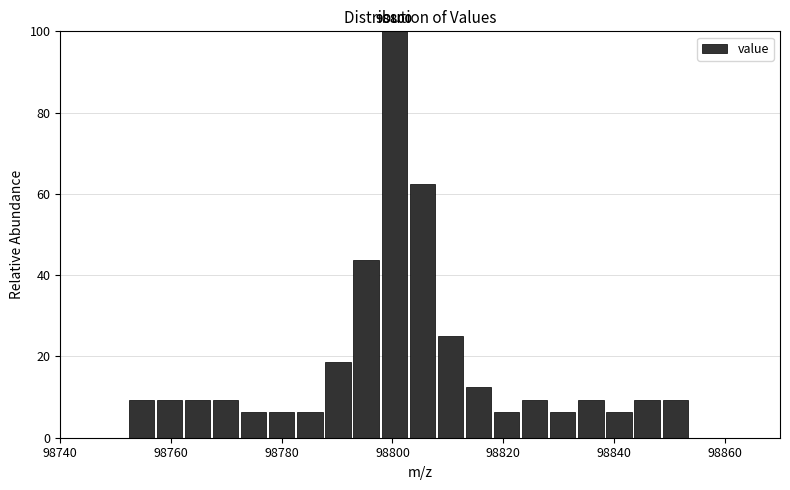

Around what value on the x-axis is the tallest bar? Give the approximate position of its centre, as read against the axis.

98800